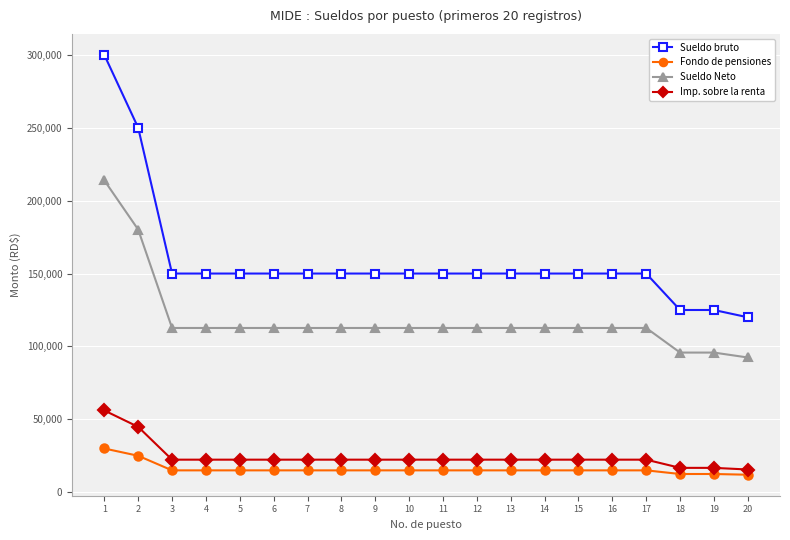

What is the sum of all Imp. sobre la renta values?

484908.8